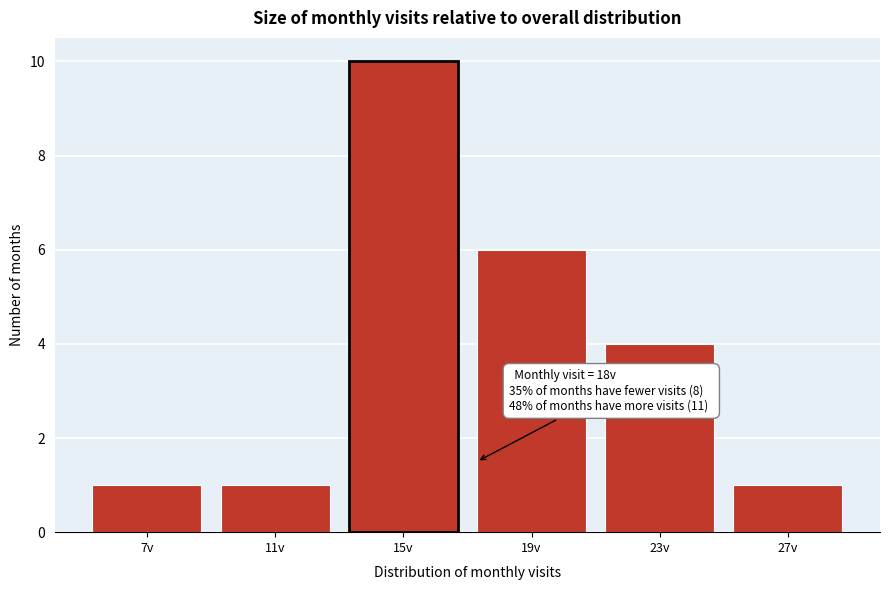

Reading left to right, list all the values displayed in this chart.

7v=1	11v=1	15v=10	19v=6	23v=4	27v=1